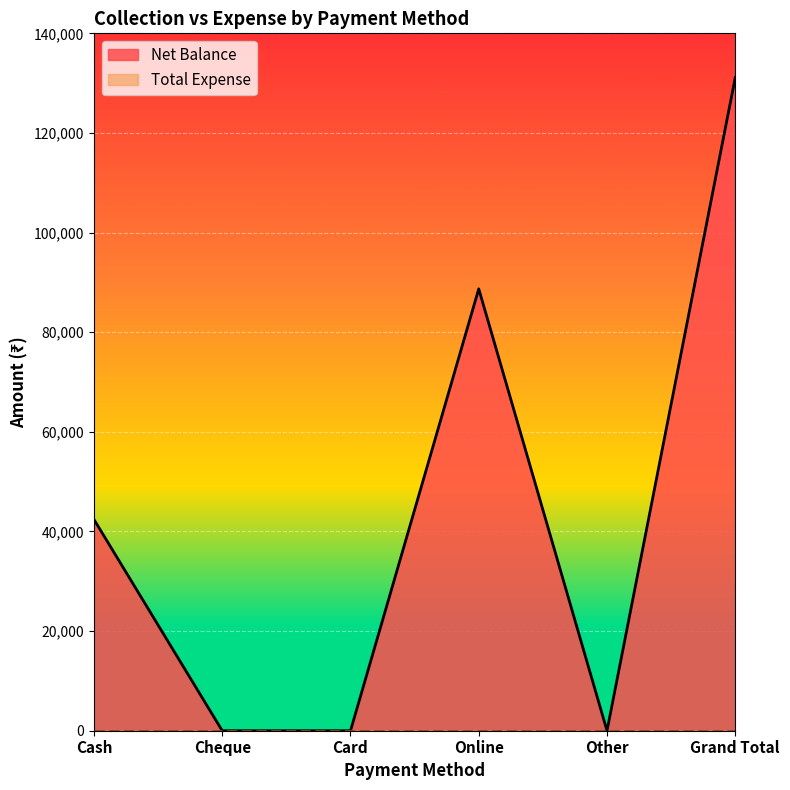

Reading left to right, what are all the values shown in this chart?

Cash=42400	Cheque=0	Card=0	Online=88700	Other=0	Grand Total=131100